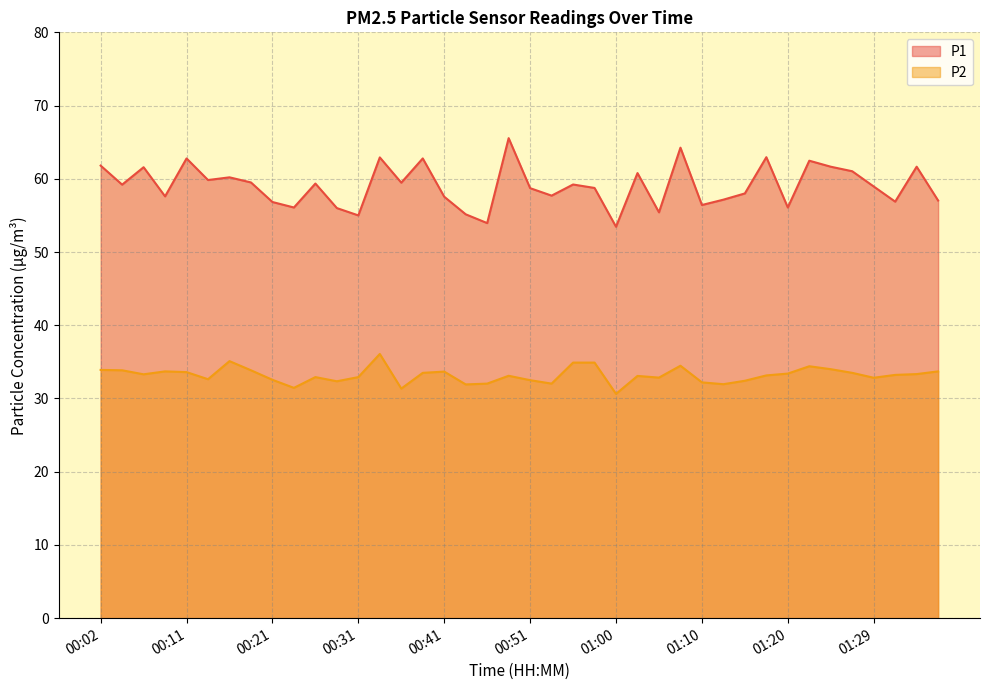

What value does the P2 series have at 01:20?

33.4